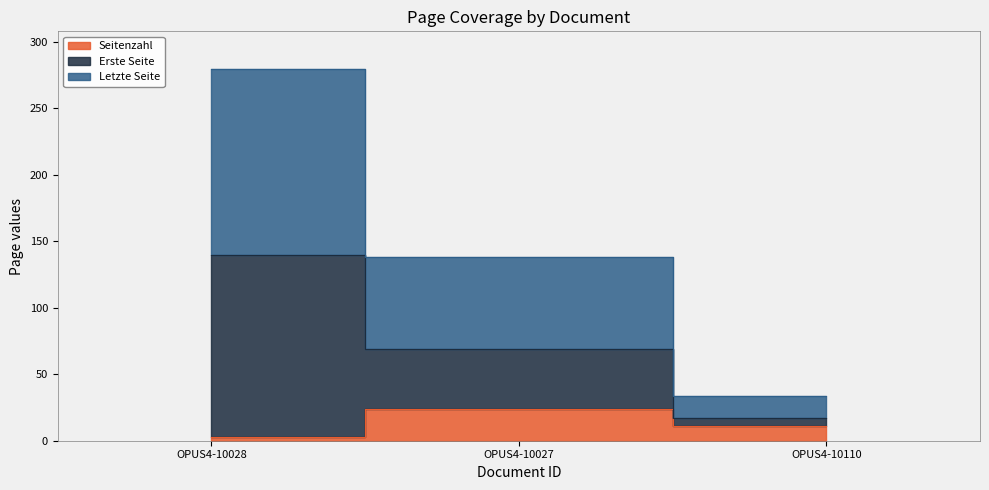

What is the average value of the Letzte Seite series?

151